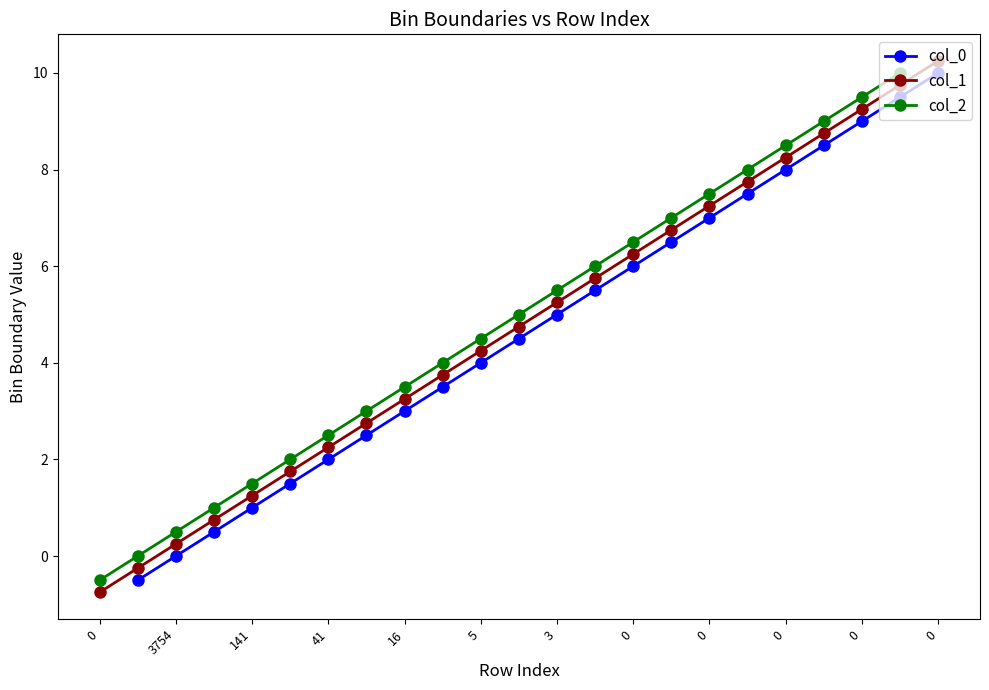

How many data points in col_1 are above 4?

13